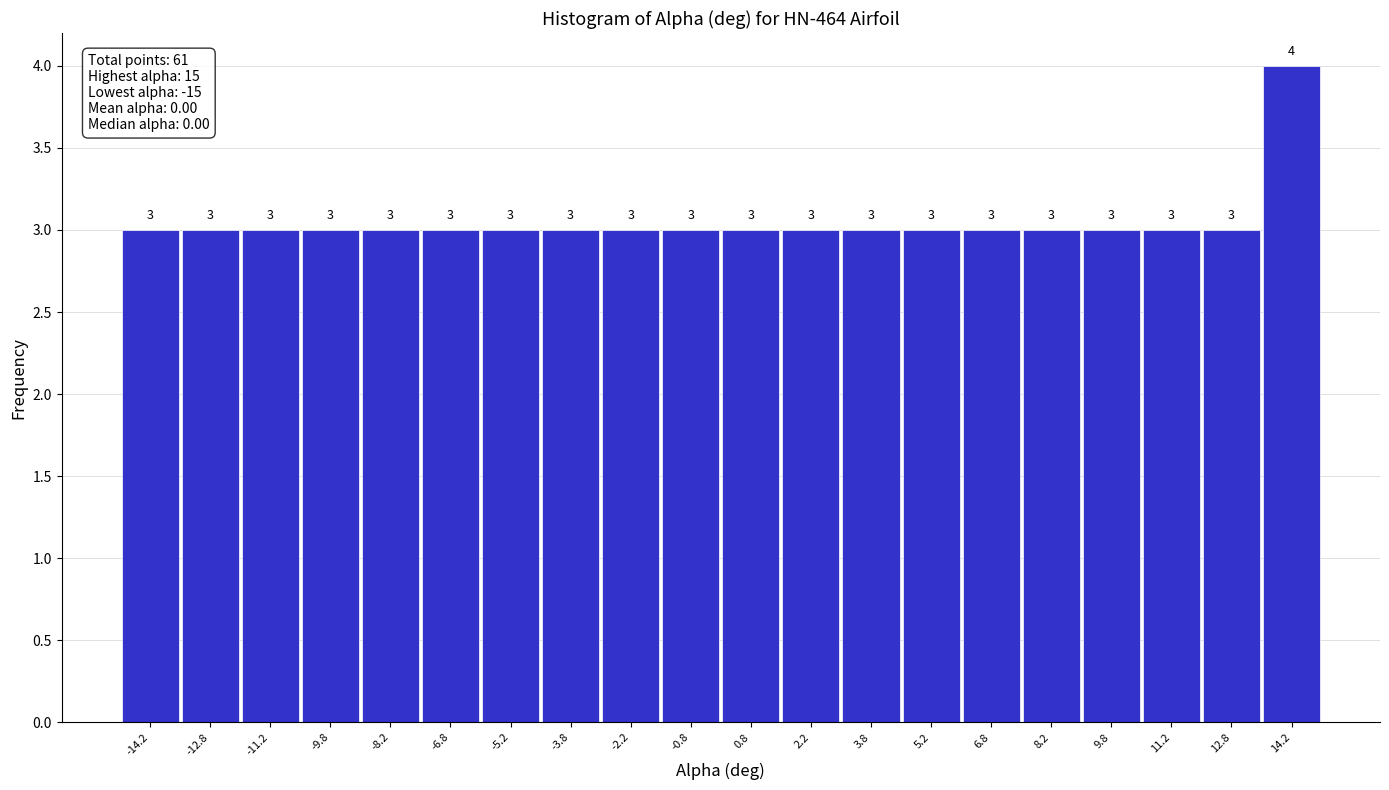

Over which range of the x-axis is the bar tallest?

13.5 to 15.0